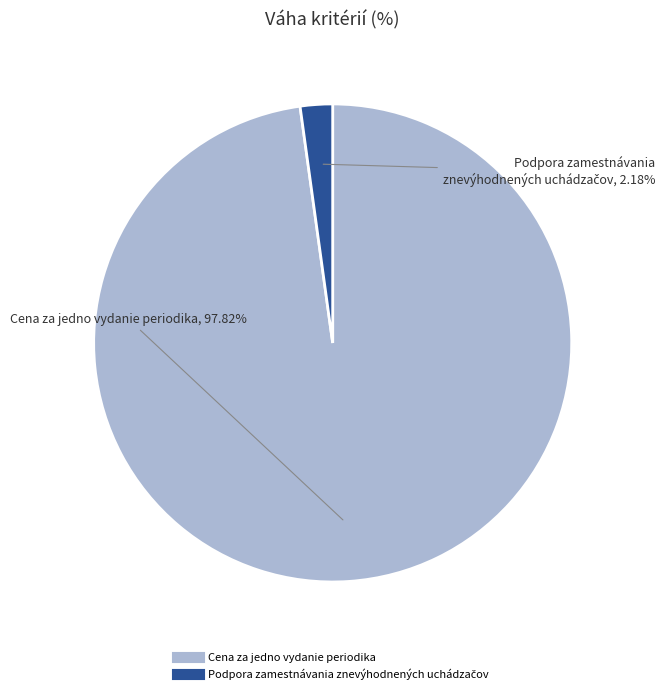

To the nearest percent, what is the difference between the largest and smallest slice percentages?

96%